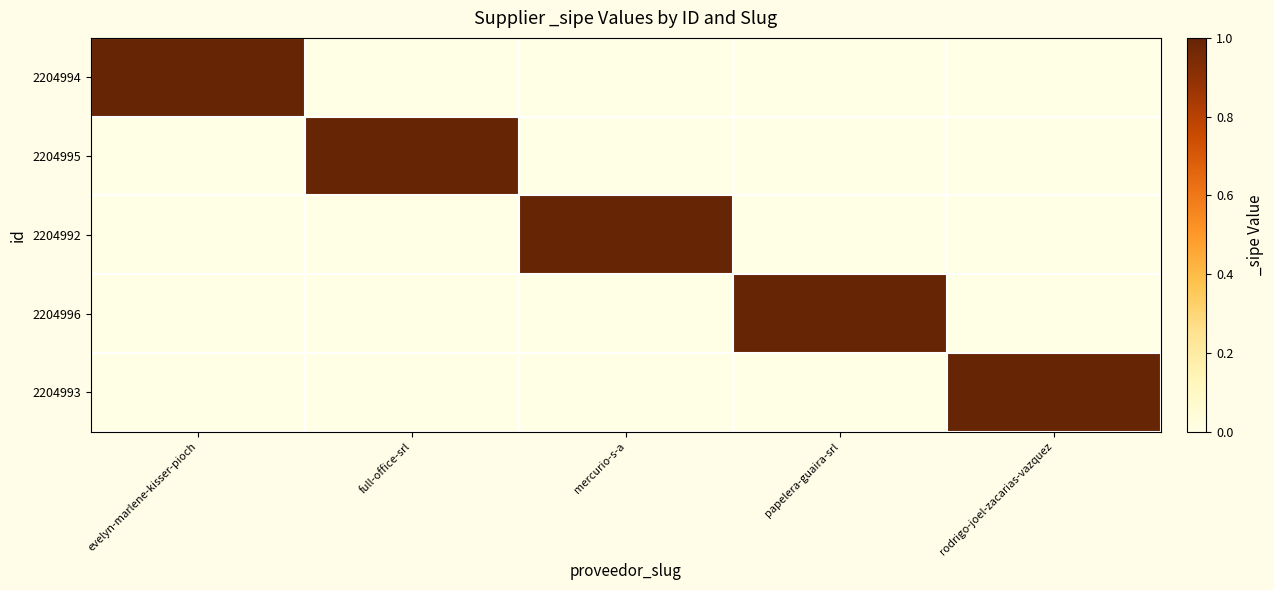

At how many categories does at least one series exceed 0?

5